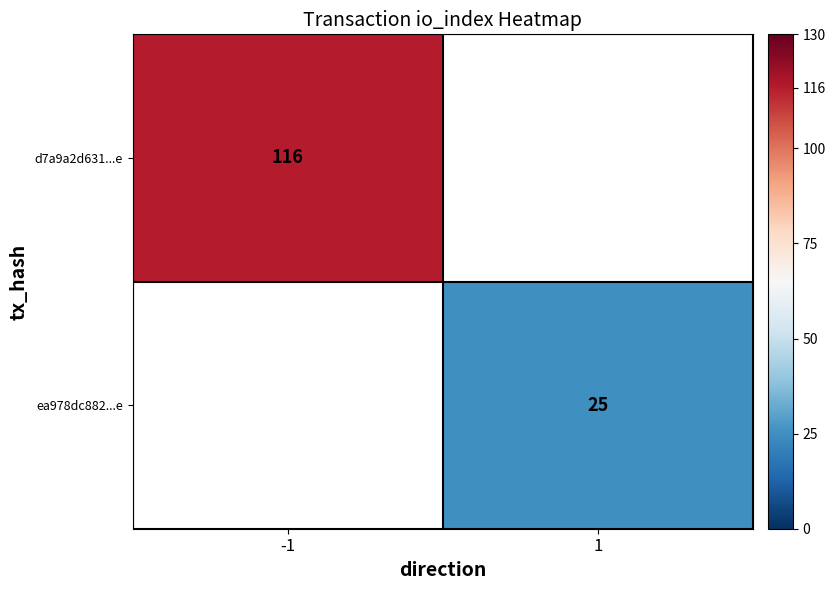

At how many categories does at least one series exceed 91?

1